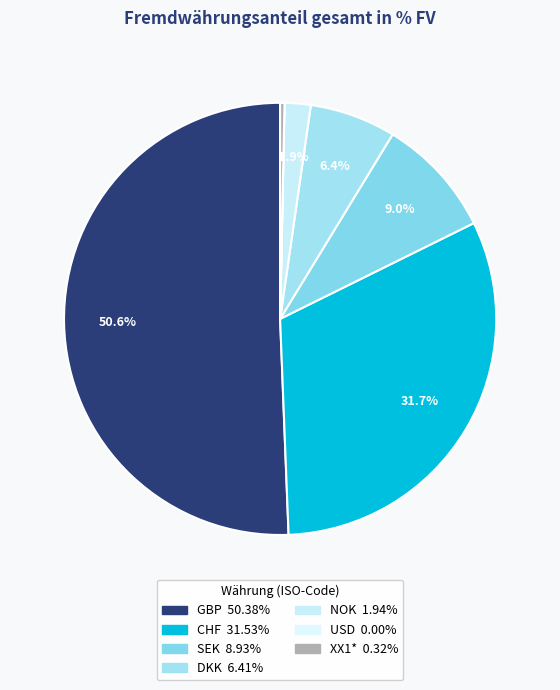

Which slice is the largest?

GBP